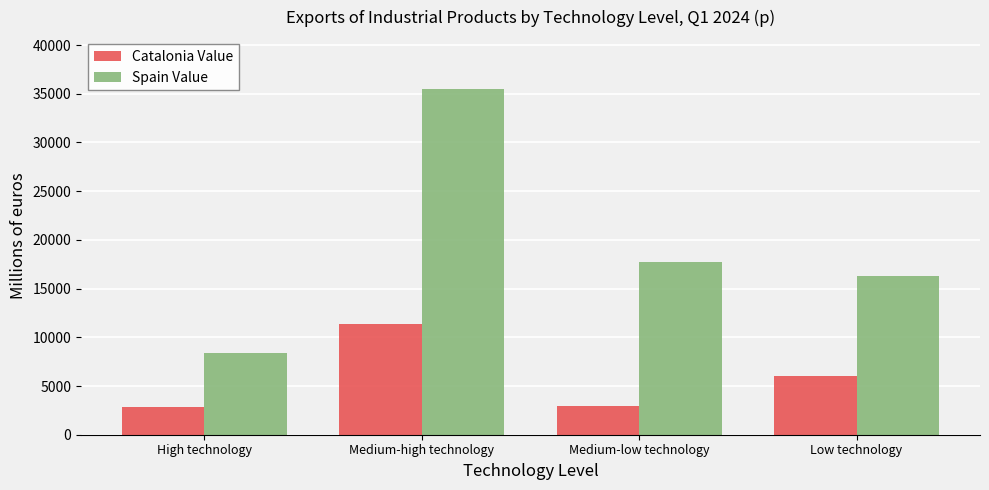

What is the approximate value of Catalonia Value at Medium-low technology?

2993.9